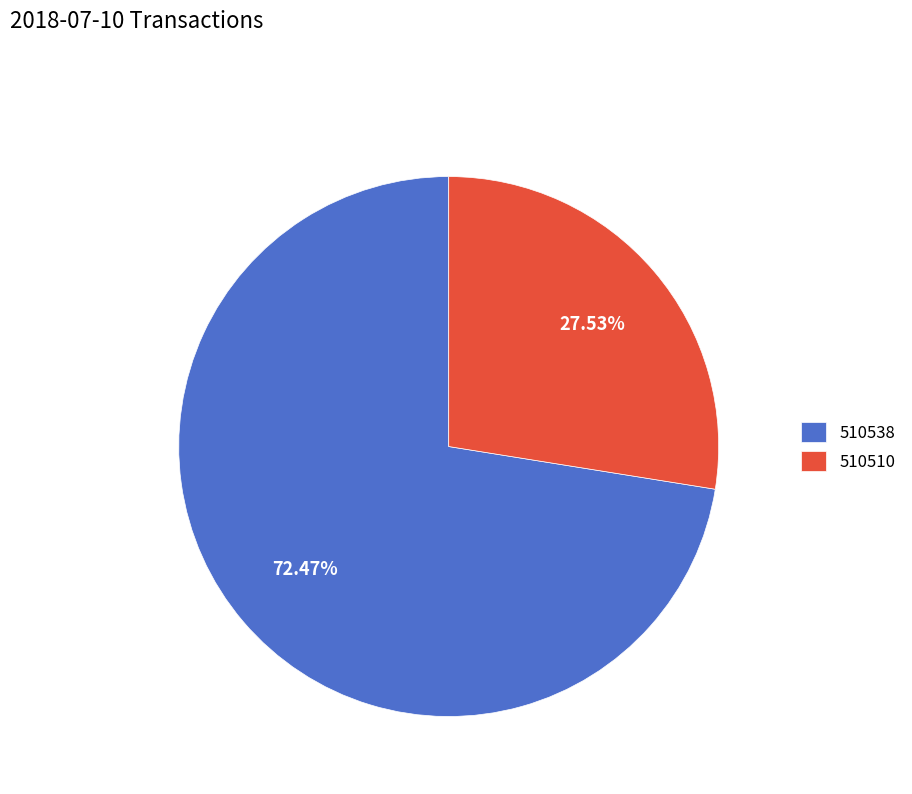

Is it true that 510510 is 21% of the pie?

False